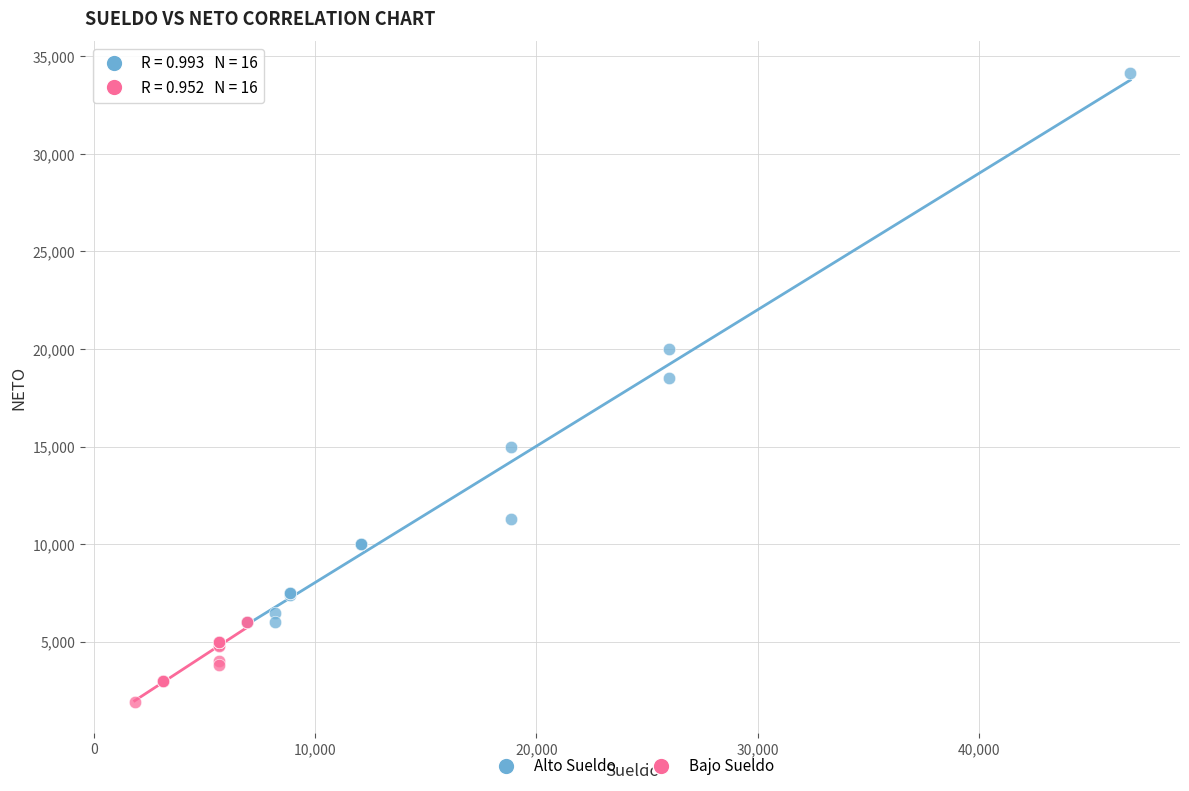

Which series contains the highest Y value?

Alto Sueldo